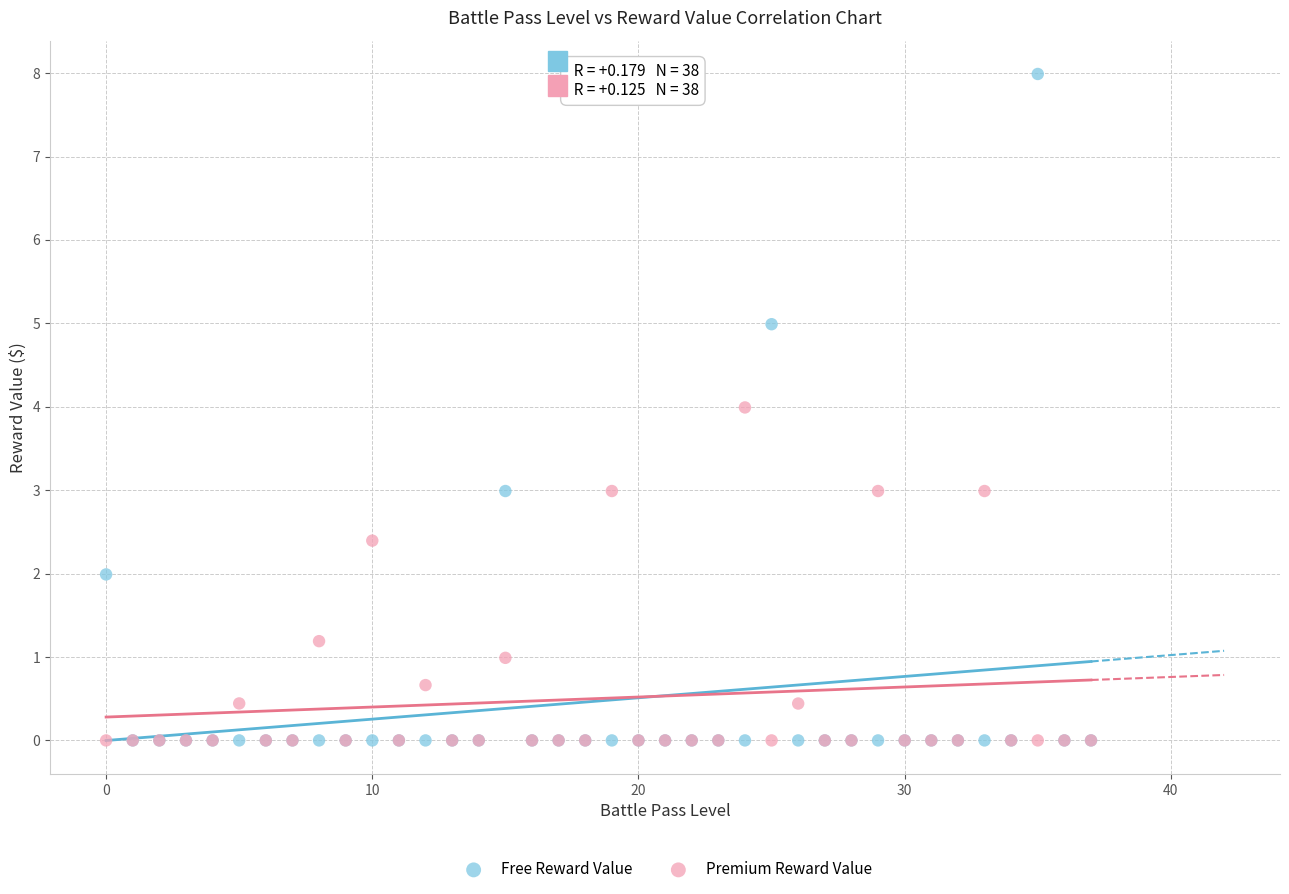

Which series reaches the maximum Y coordinate?

Free Reward Value